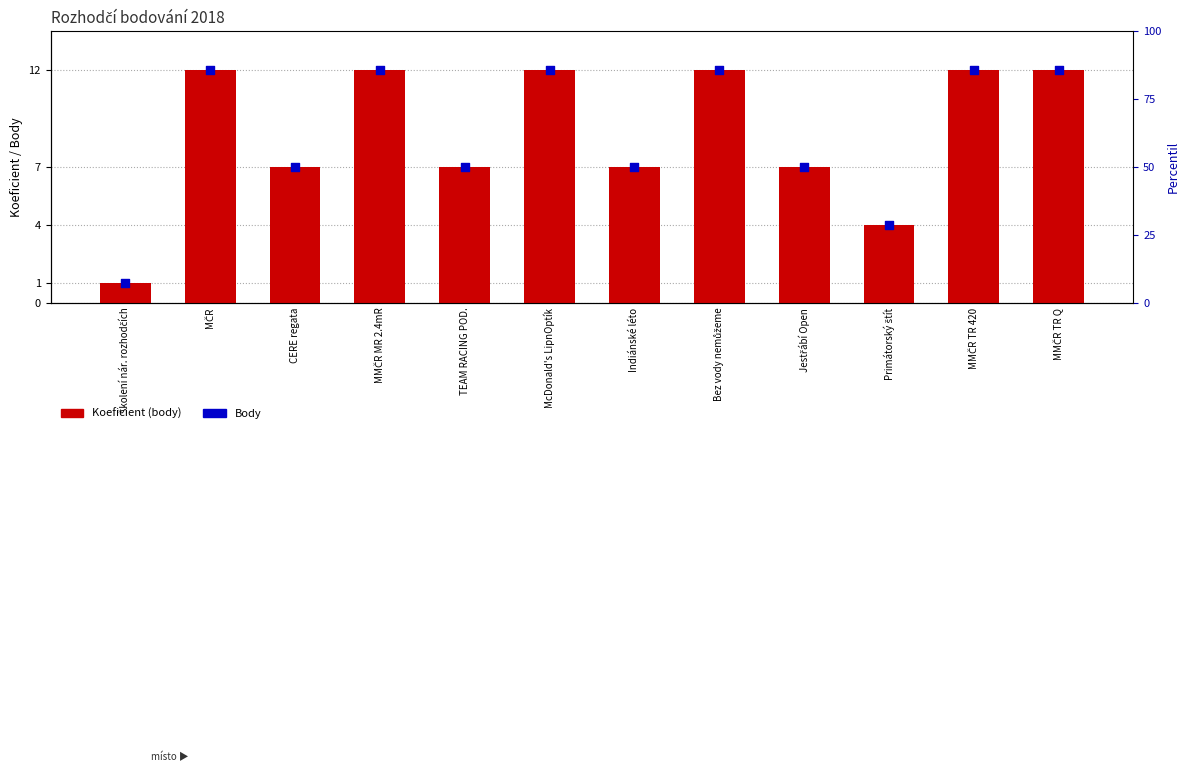

What is the total value across all series at Školení nár. rozhodčích?

2